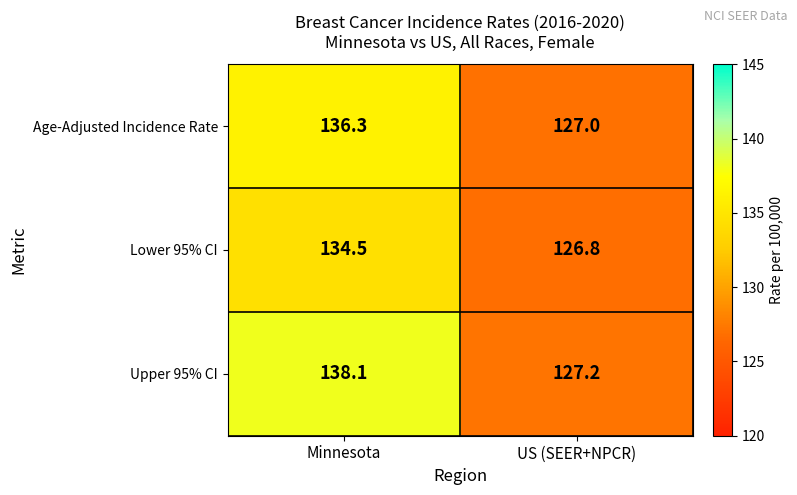

Where does the Age-Adjusted Incidence Rate series first go above 136?

Minnesota